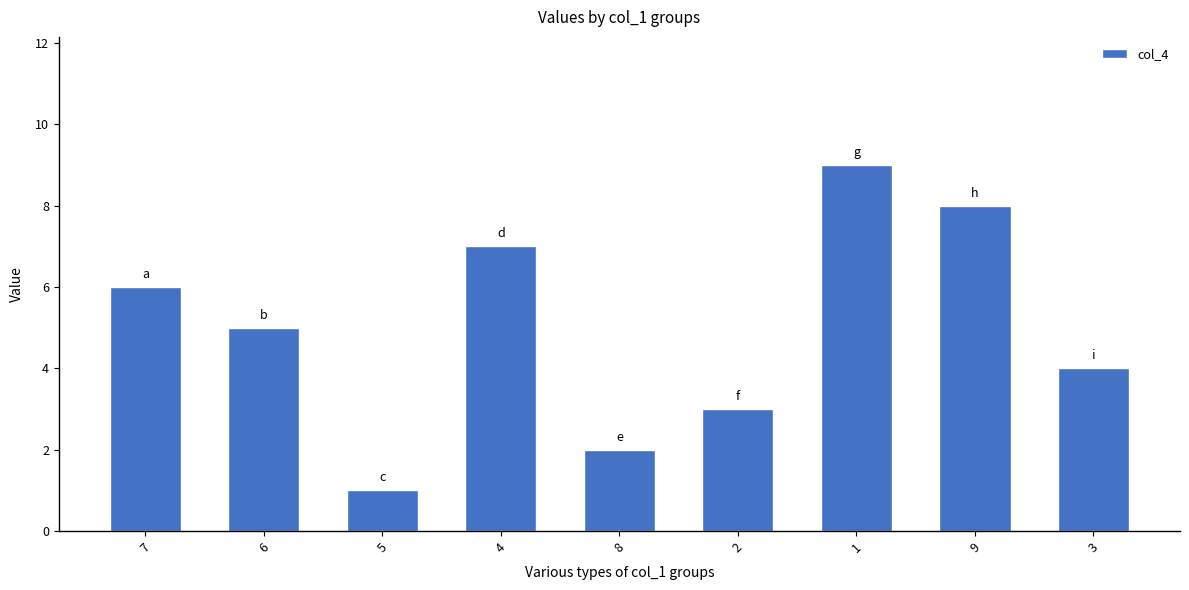

Reading left to right, list all the values displayed in this chart.

6	5	1	7	2	3	9	8	4